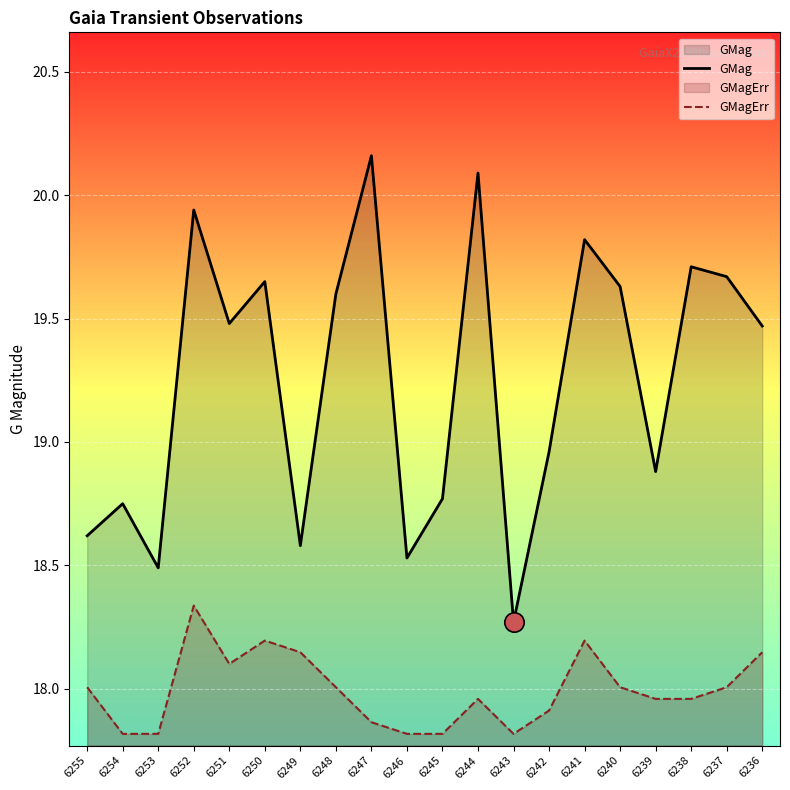

How many distinct data groups are displayed?

2